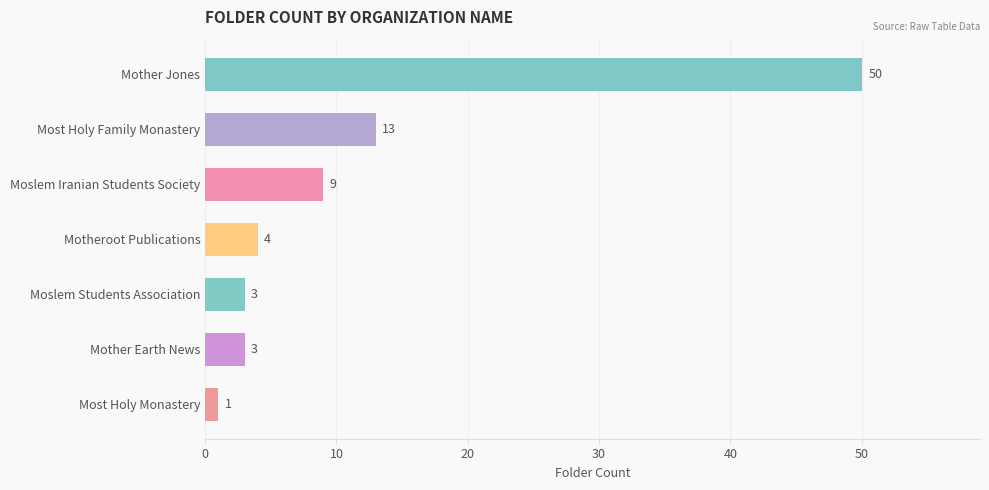

How many data points does each series have?

7